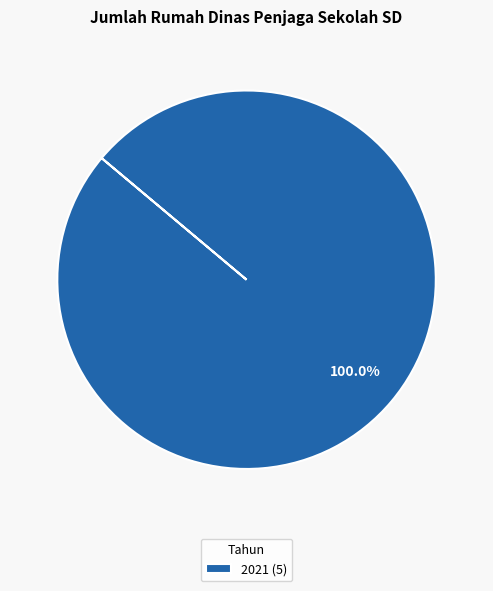

How many slices are in this pie chart?

1